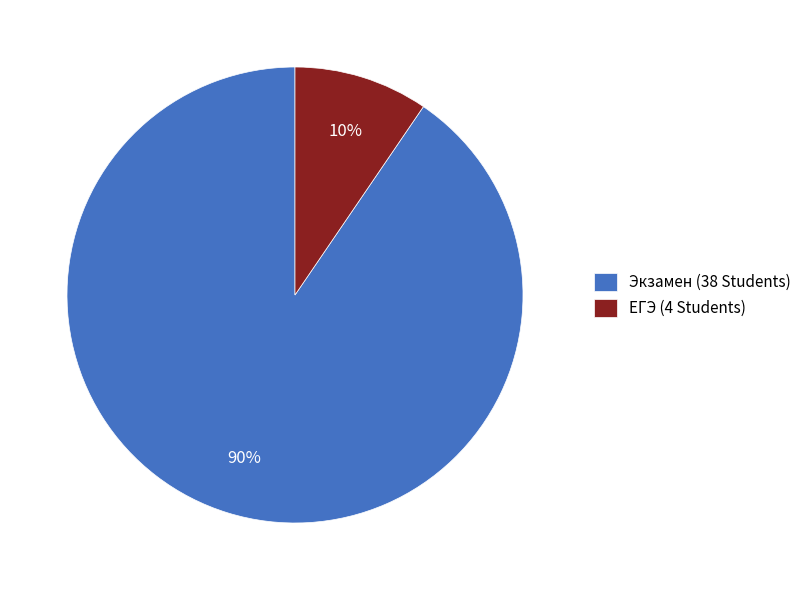

To the nearest percent, what is the combined percentage of Экзамен (38 Students) and ЕГЭ (4 Students)?

100%